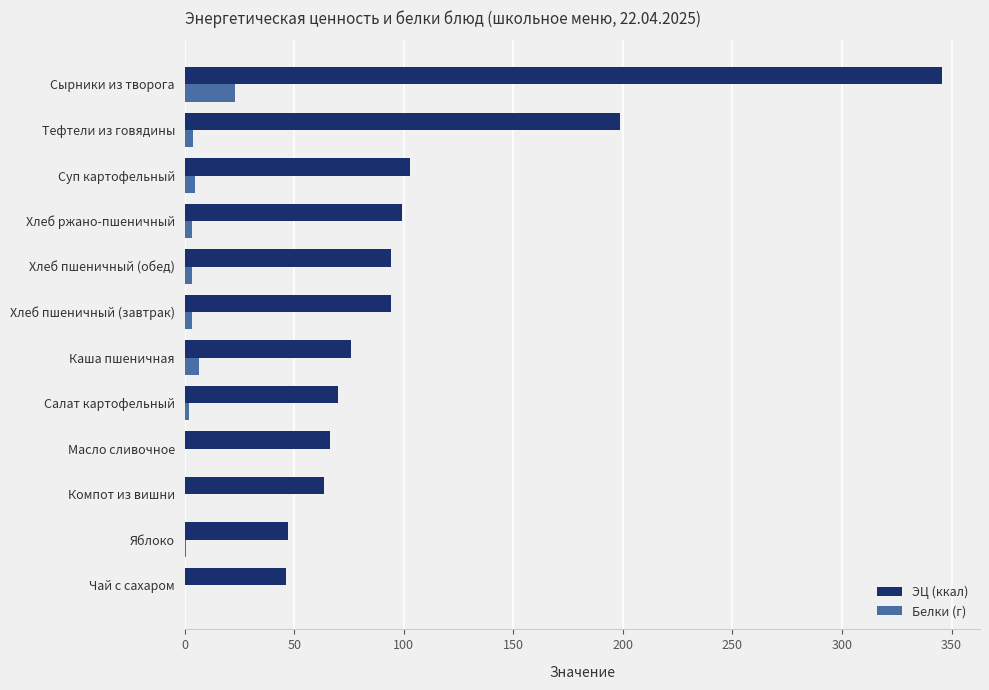

What is the sum of all ЭЦ (ккал) values?

1303.0